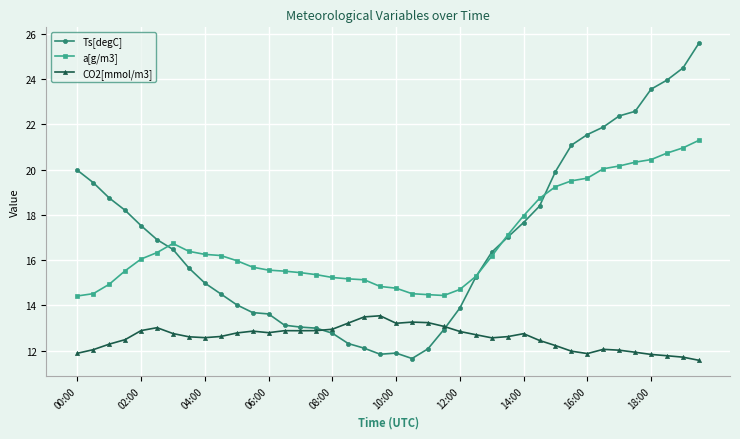

What is the highest value of the a[g/m3] series?

21.3